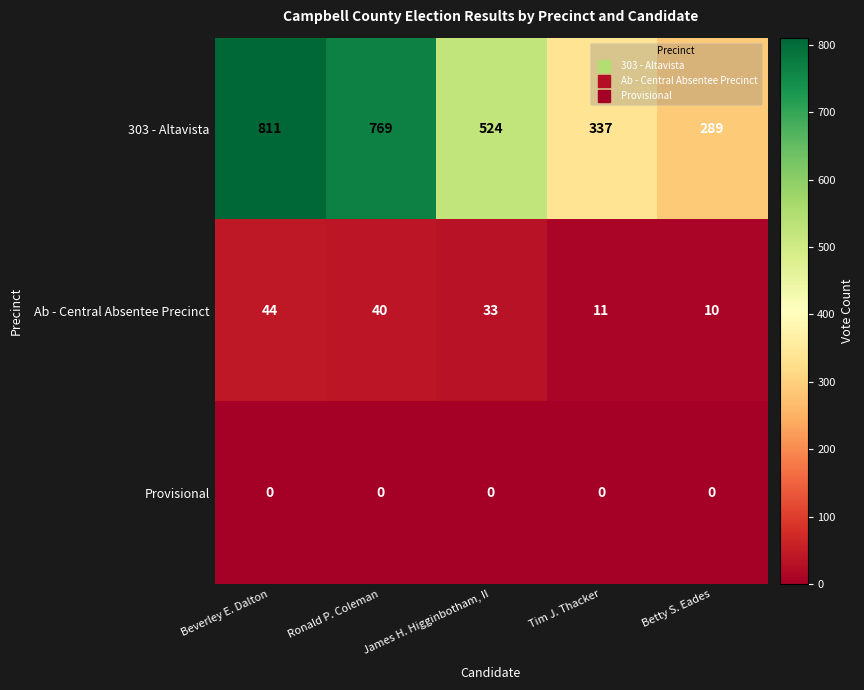

Is the value of Ab - Central Absentee Precinct at Betty S. Eades greater than the value of Provisional at Beverley E. Dalton?

Yes